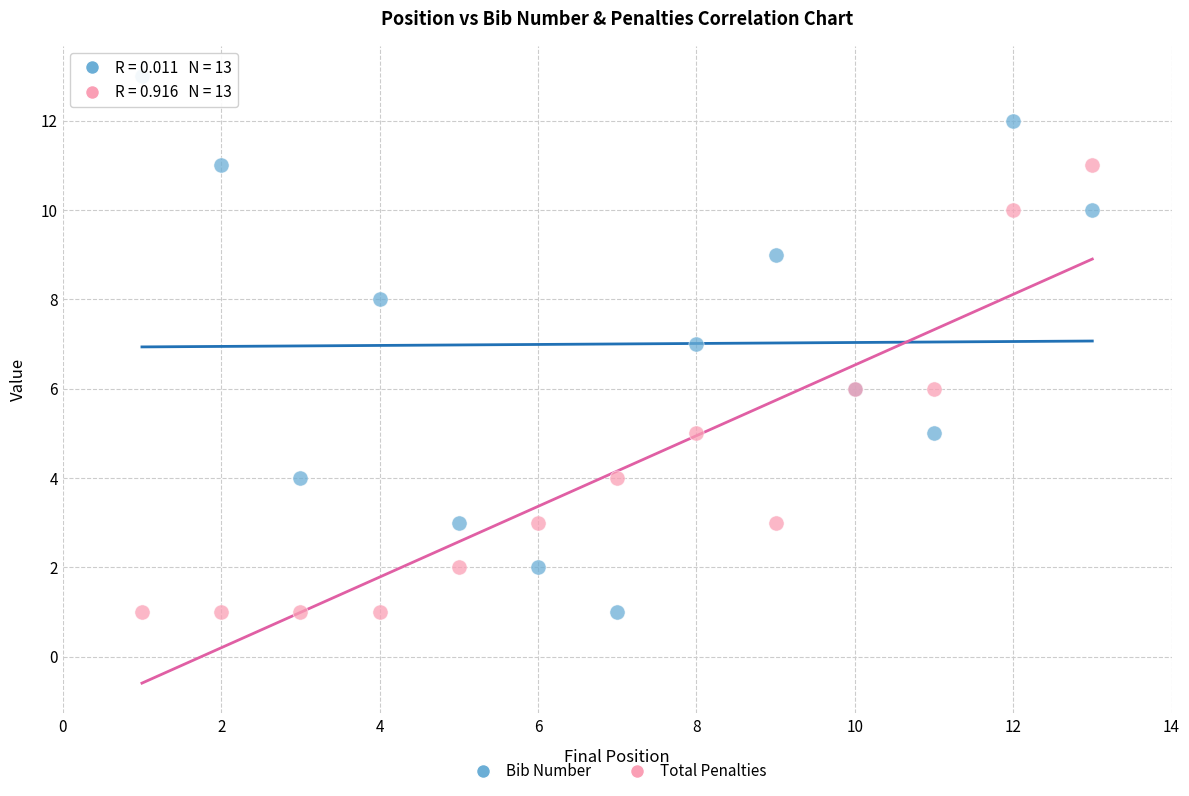

Which series has the widest spread of Y values?

Bib Number